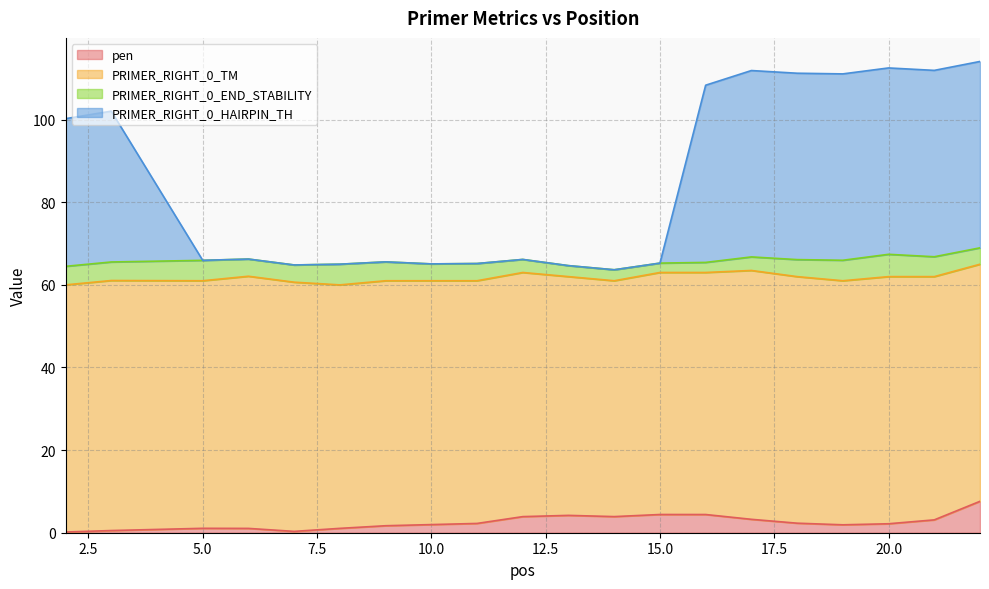

In PRIMER_RIGHT_0_HAIRPIN_TH, how many points are lower than both neighbors (excluding endpoints)?

6